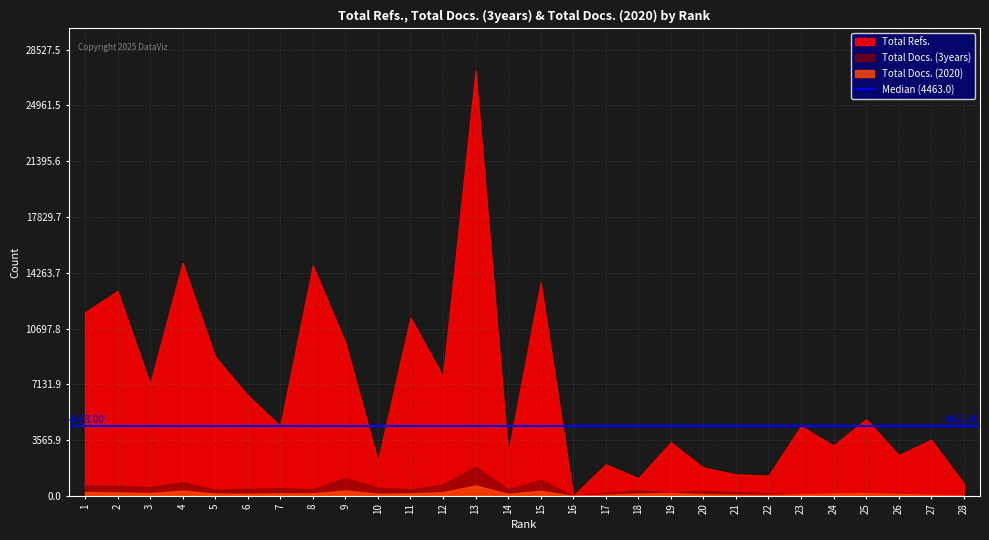

At how many categories does at least one series exceed 12173?

5